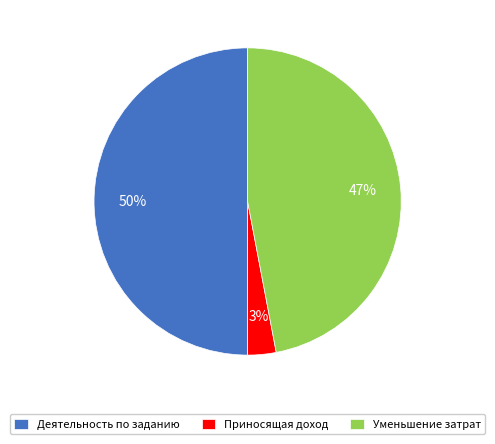

Combined, do Приносящая доход and Деятельность по заданию account for over 50%?

Yes